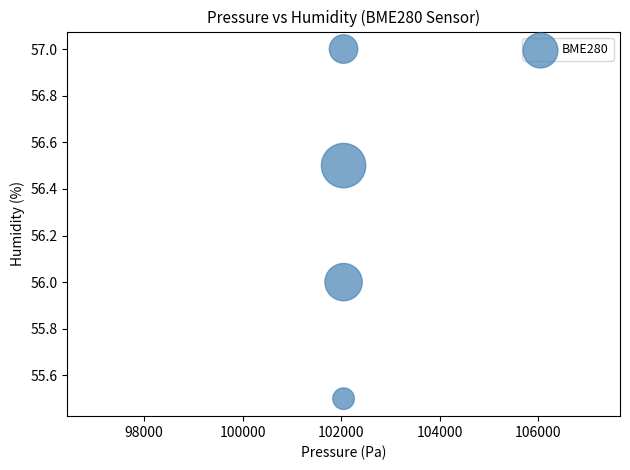

What is the average X value?

102050.0